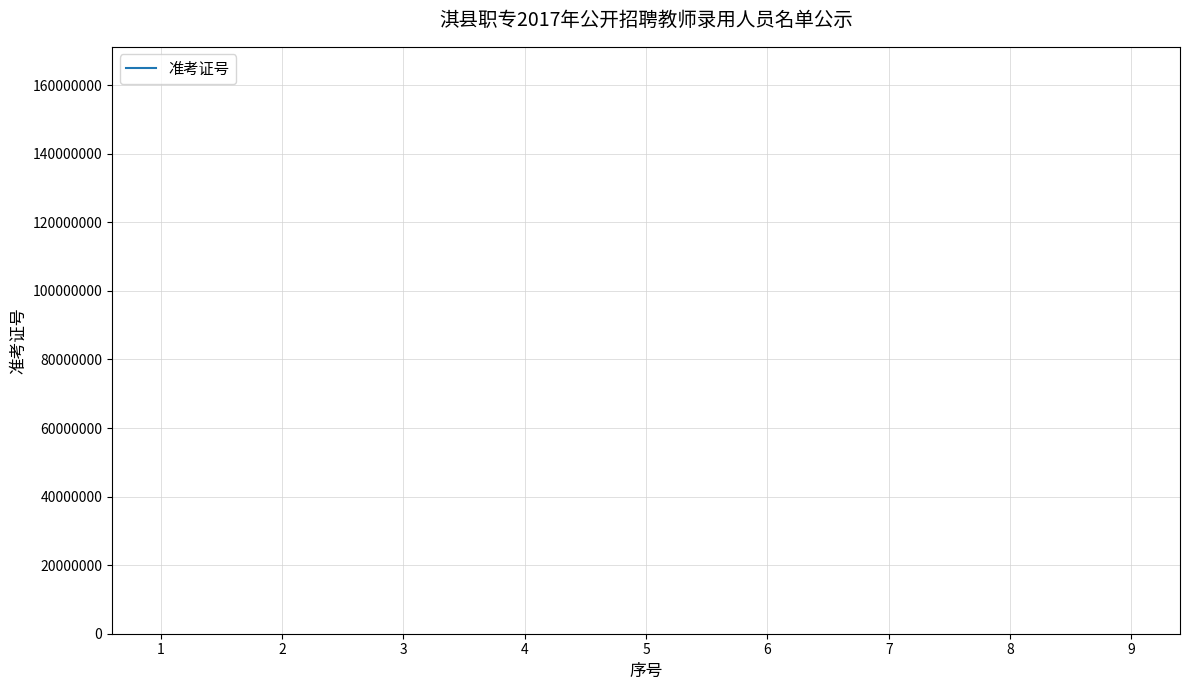

What is the ratio of the value at 5 to the value at 7?

1.0